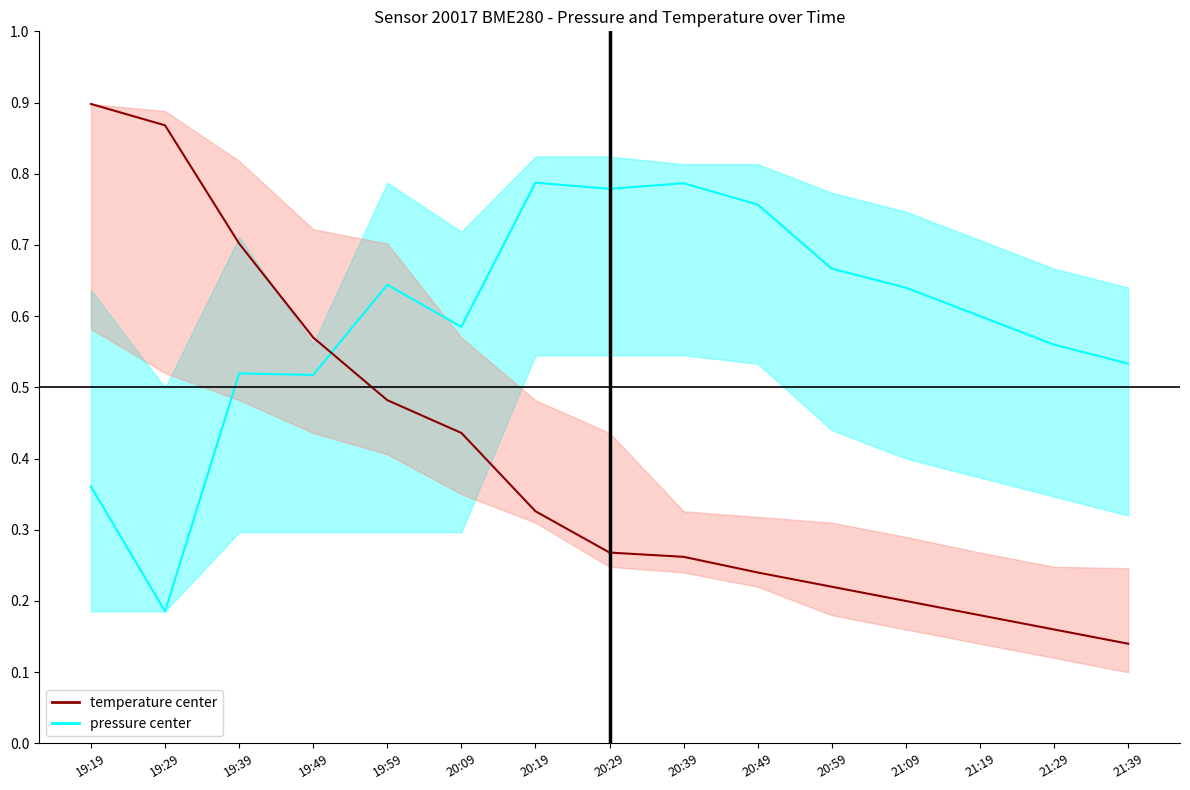

At which category does the chart reach its minimum across all series?

21:39